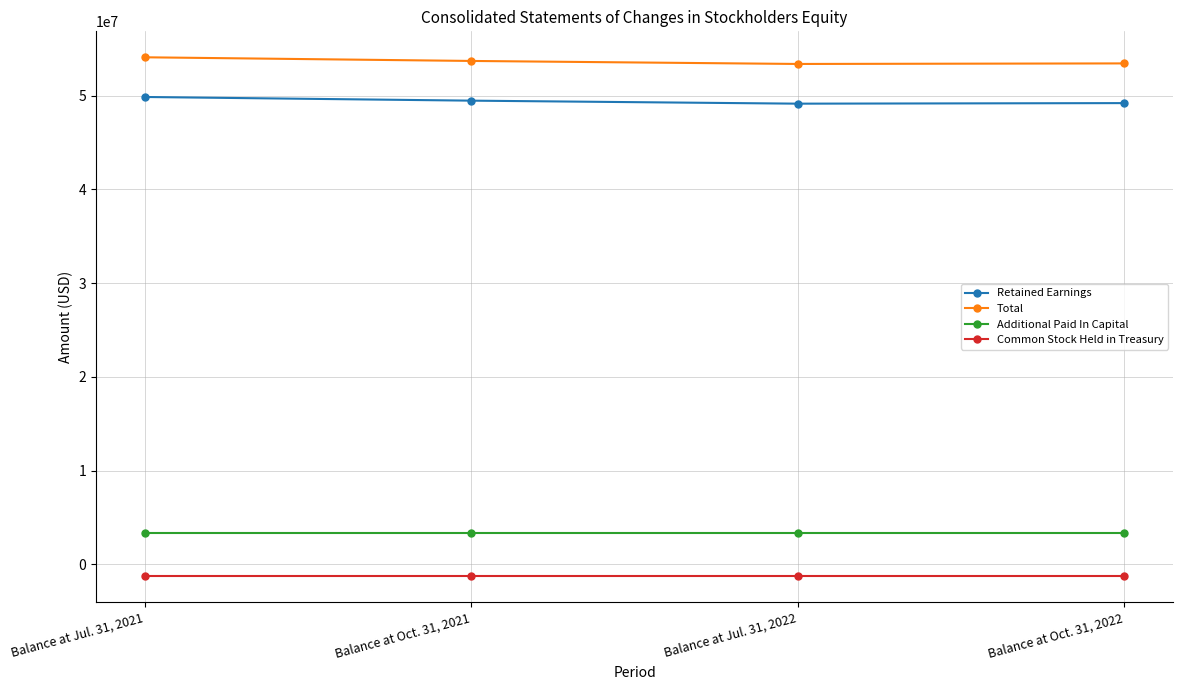

True or false: Retained Earnings and Total intersect in this chart.

False